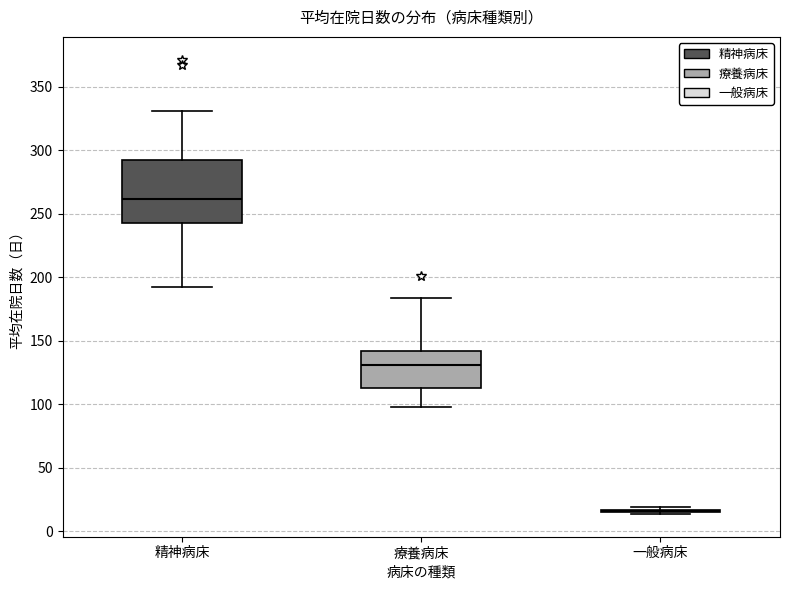

Which box is the tallest, from its lower edge to its upper edge?

精神病床